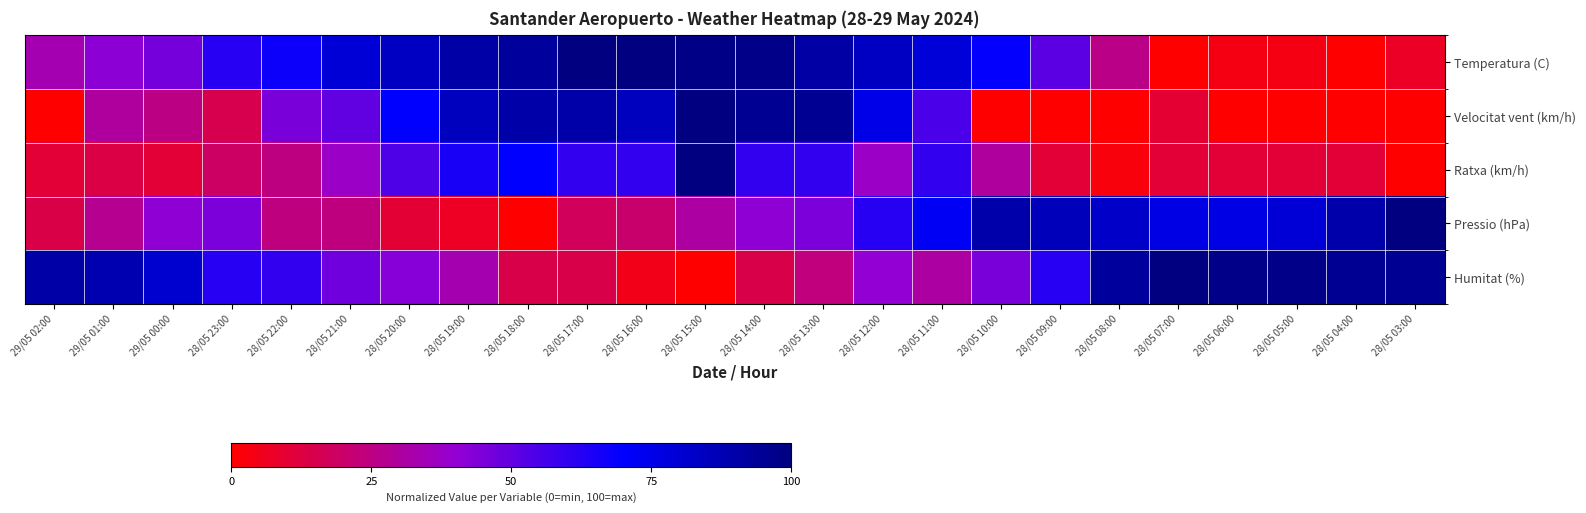

Count the number of data series in this chart.

5